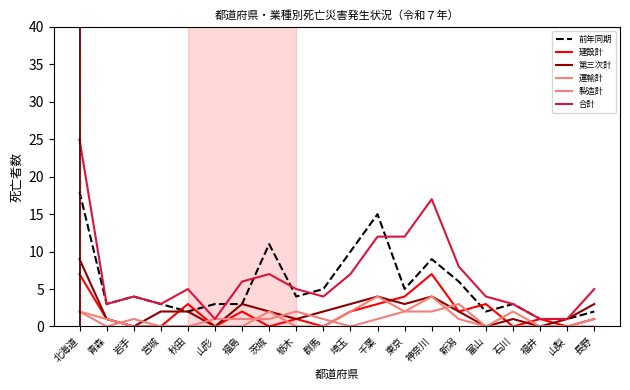

How many lines are shown in the chart?

6